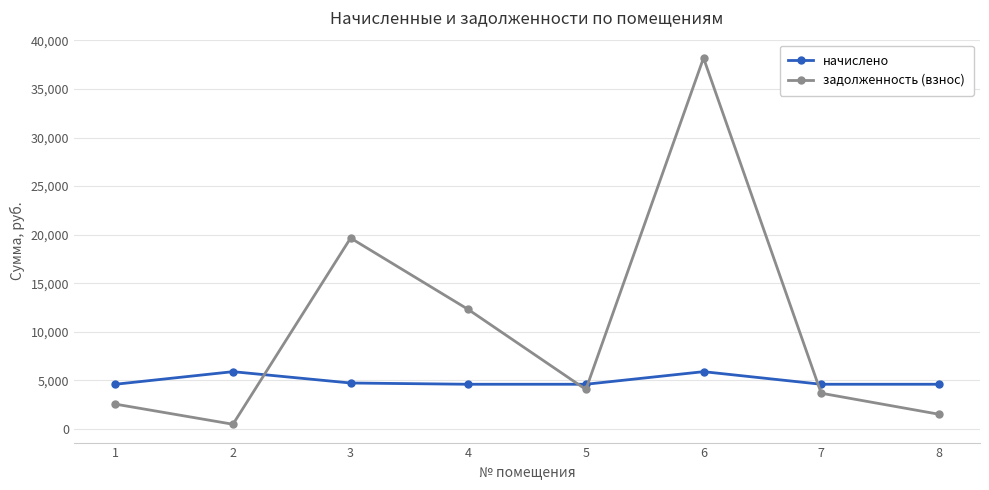

At how many categories does at least one series exceed 14322?

2